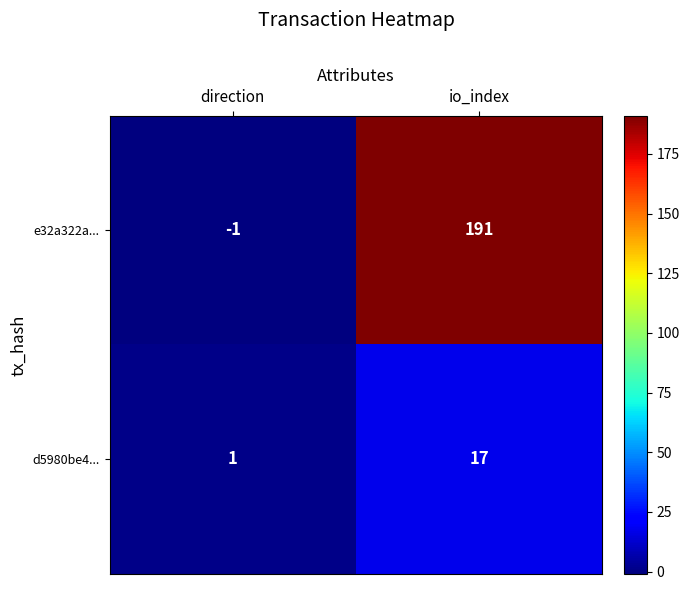

Which series changed the most between direction and io_index?

e32a322a...